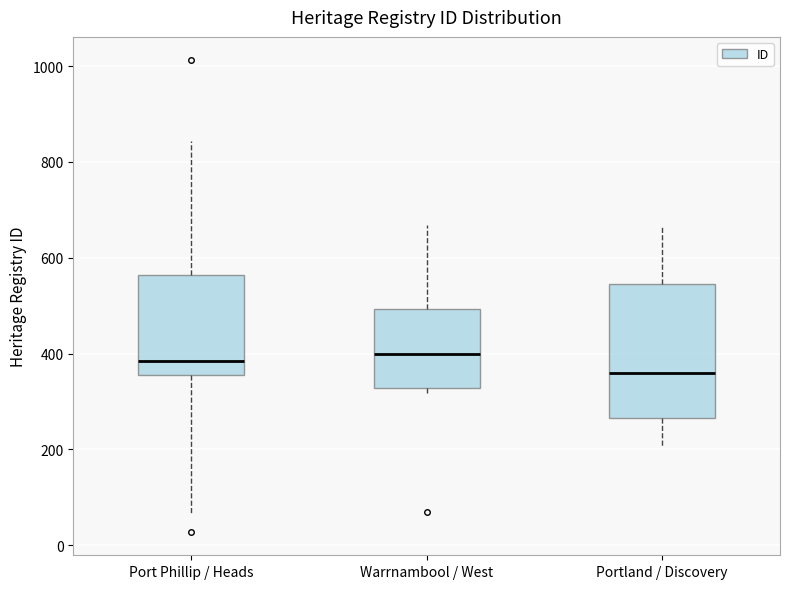

Reading left to right, transcribe this box plot: for each box, give where its median line is, the range the box spans, and where its two whiskers end, as read against the y-axis. The values are not printed on the chart, so give them approximately, as read against the axis.

Port Phillip / Heads: median 380, box 360 to 560, whiskers 60 to 840
Warrnambool / West: median 400, box 320 to 500, whiskers 320 (just below the box's lower edge) to 660
Portland / Discovery: median 360, box 260 to 540, whiskers 200 to 660